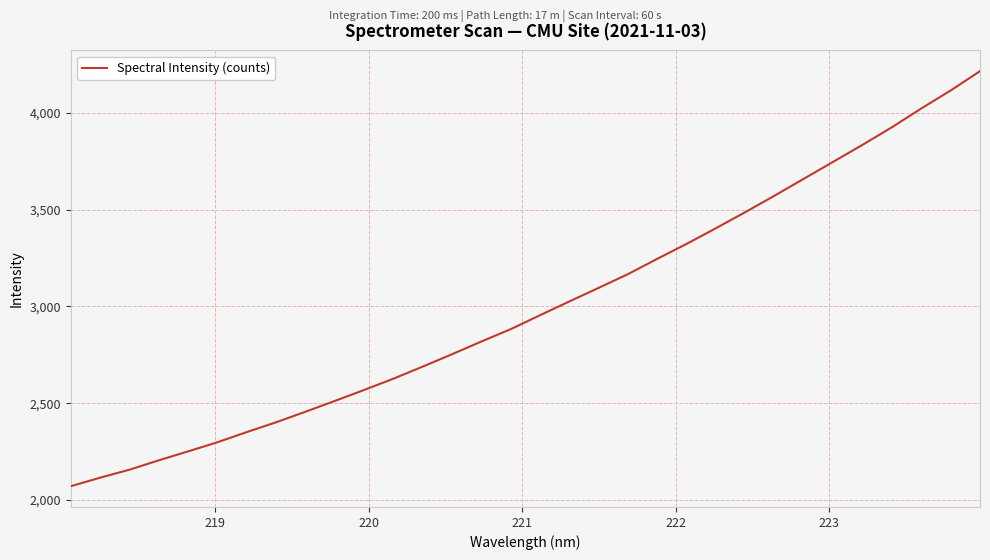

Count the number of categories in the chart.

32